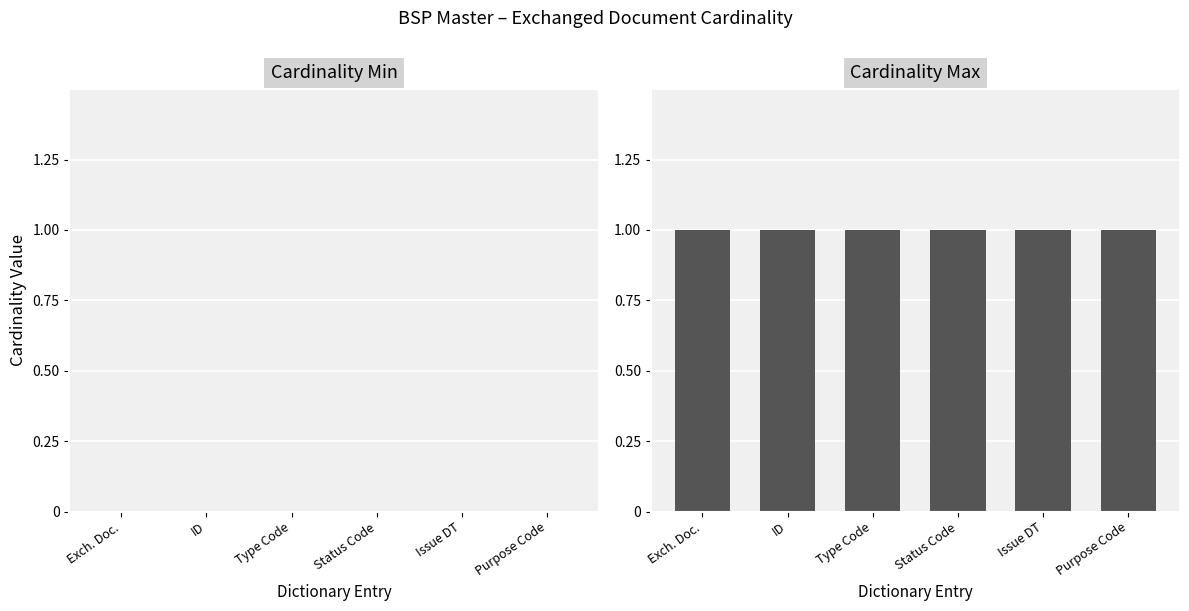

Which series has the widest spread of values?

Cardinality Min